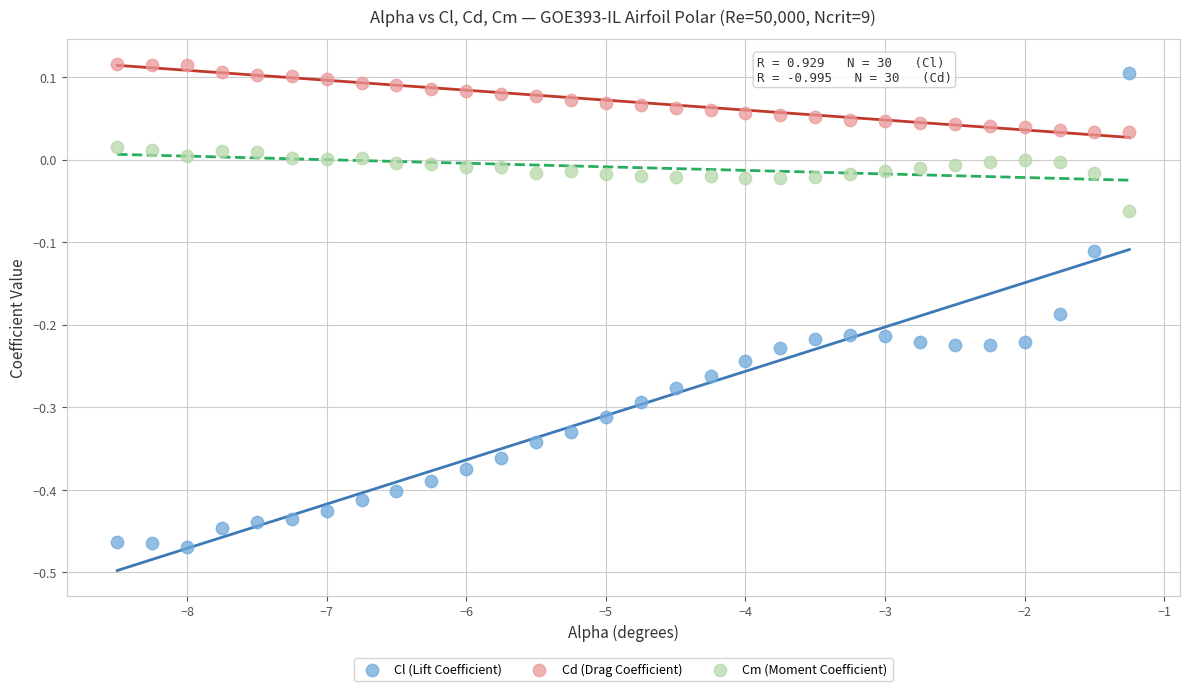

Which series contains the lowest Y value?

Cl (Lift Coefficient)